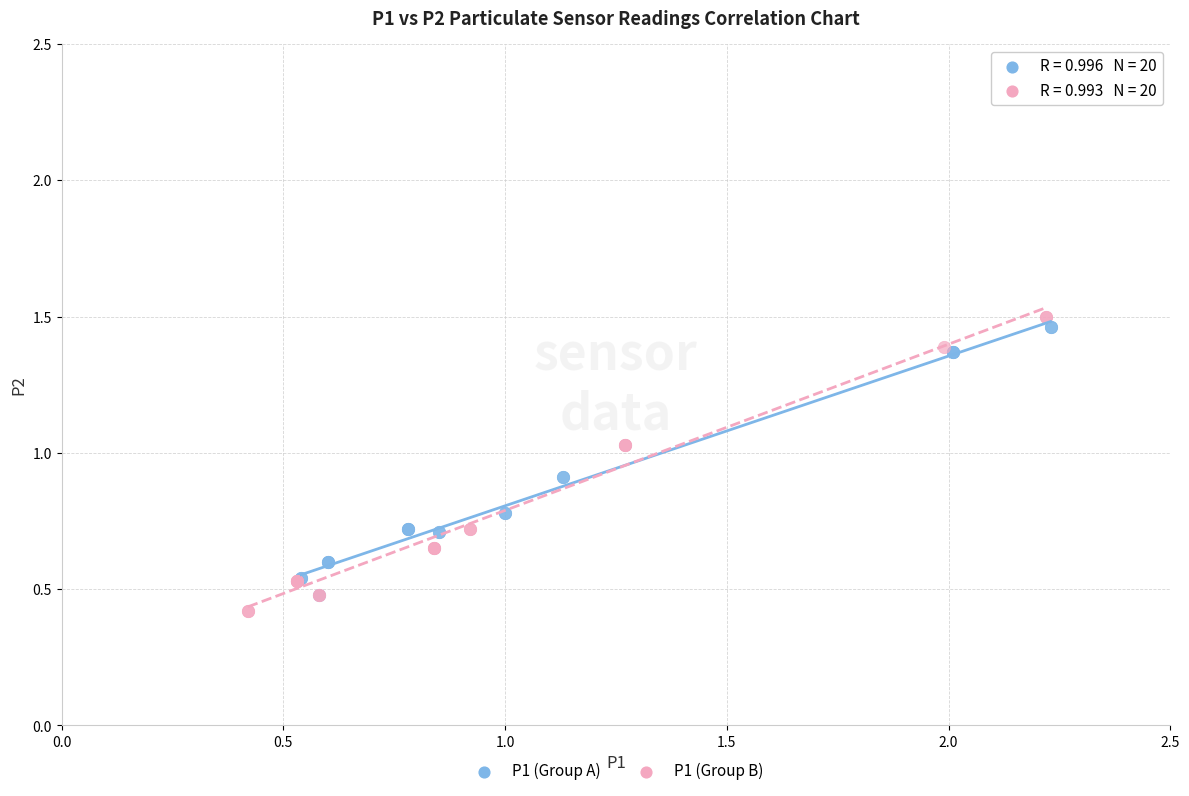

Which series reaches the minimum Y coordinate?

P1 (Group B)